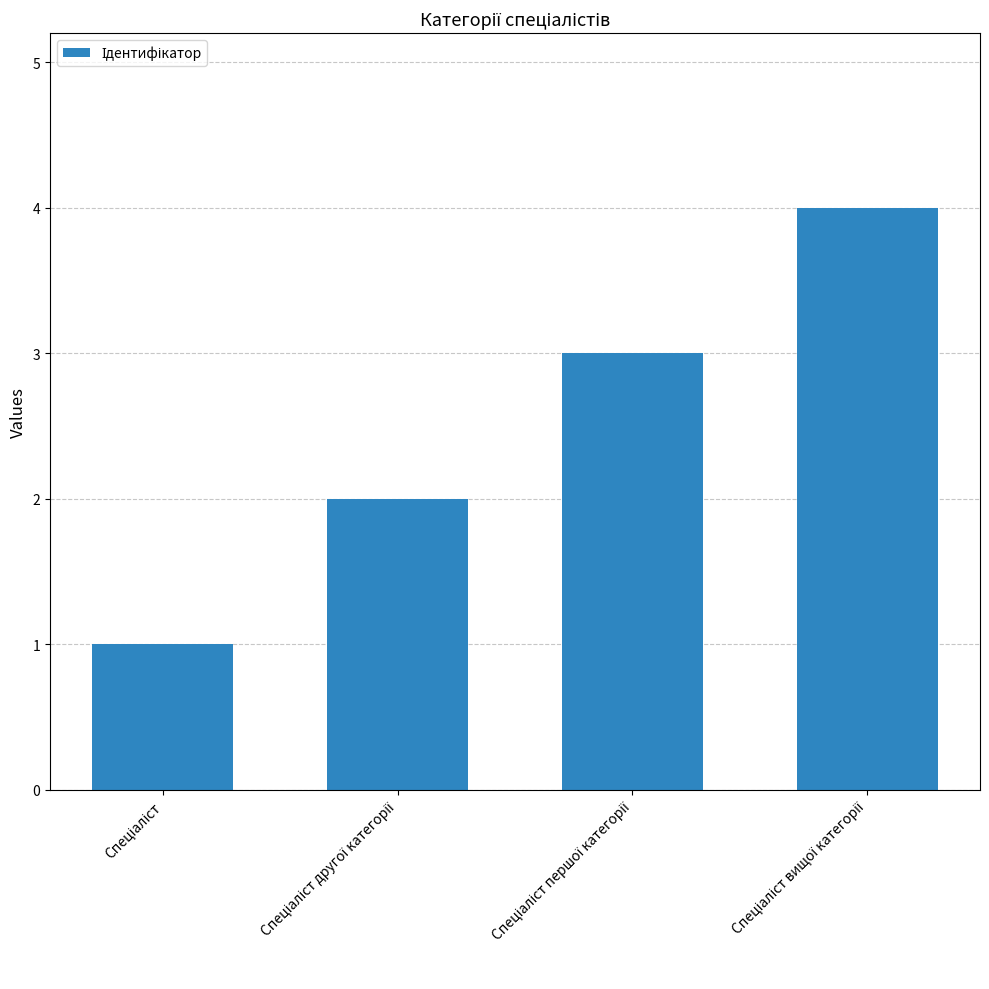

What is the difference between the maximum and minimum values?

3